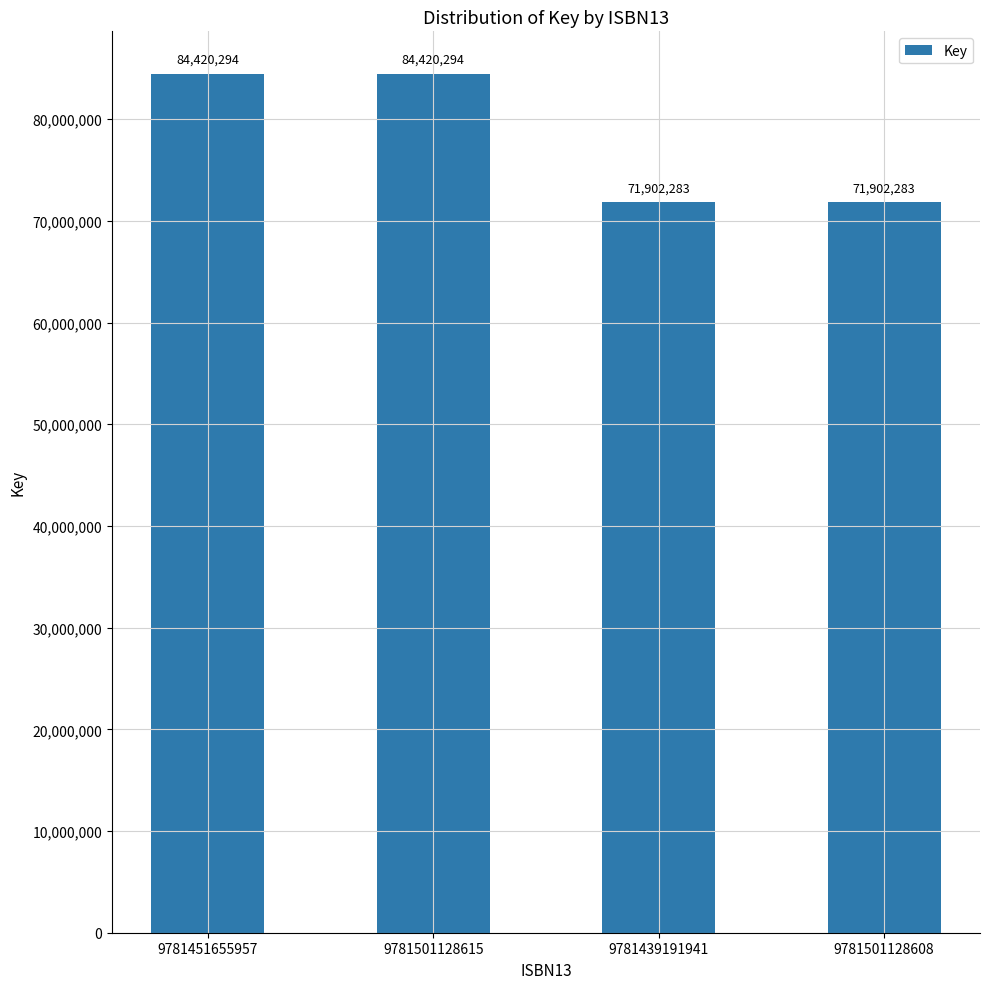

What is the change in value from 9781501128615 to 9781439191941?

-12518011